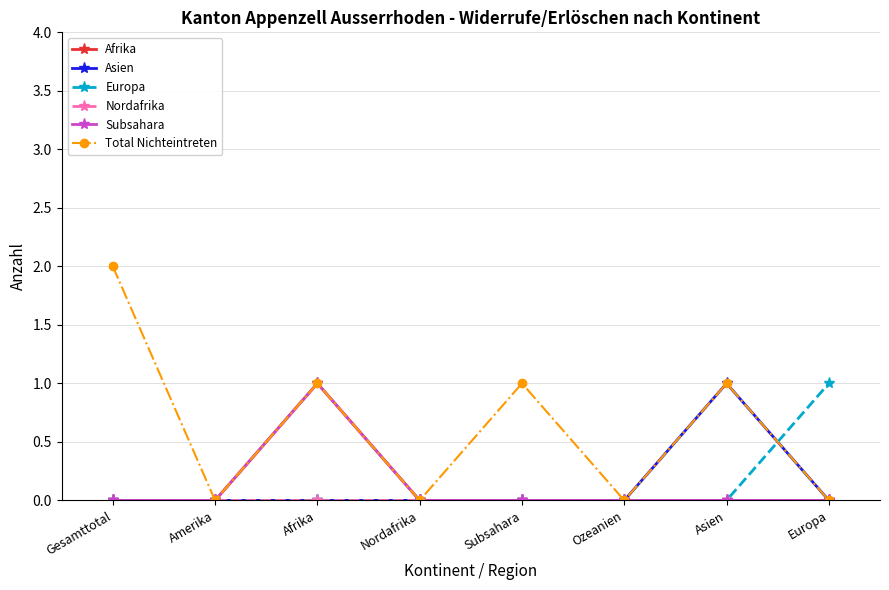

Does the chart have visible grid lines?

Yes